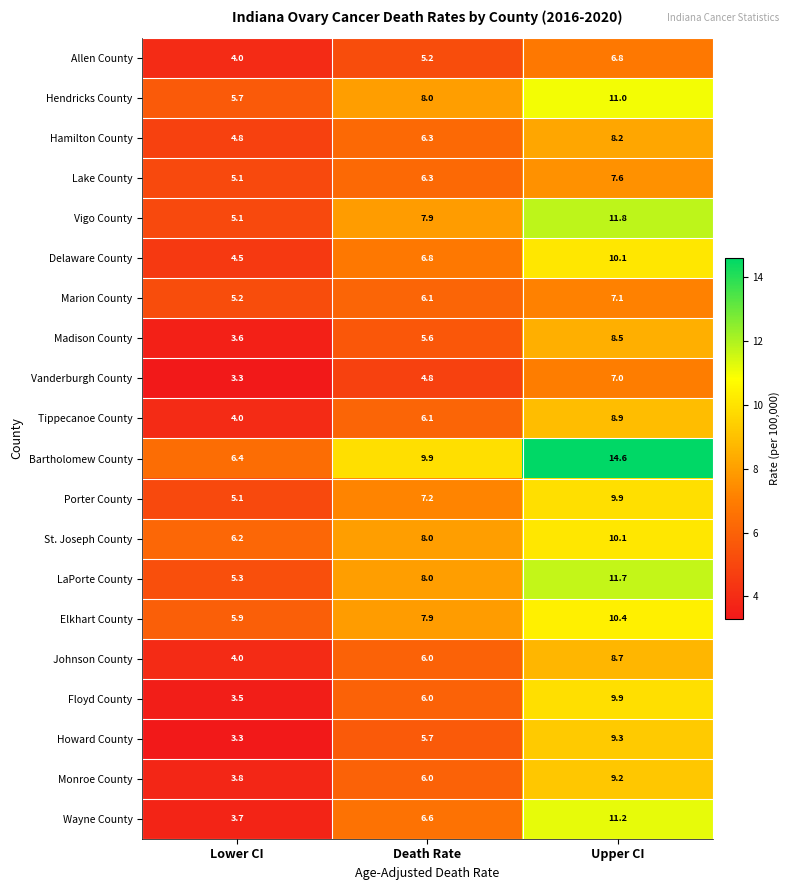

Which series changed the most between Death Rate and Upper CI?

Bartholomew County